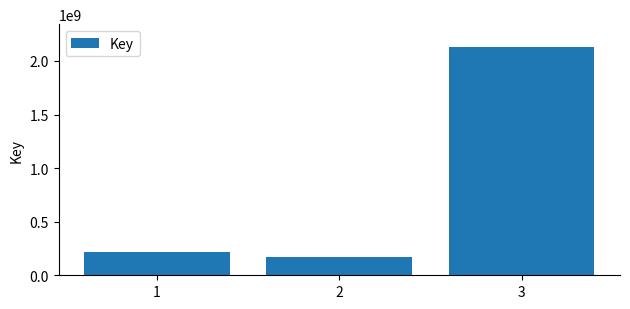

What is the greatest value displayed?

2130391919